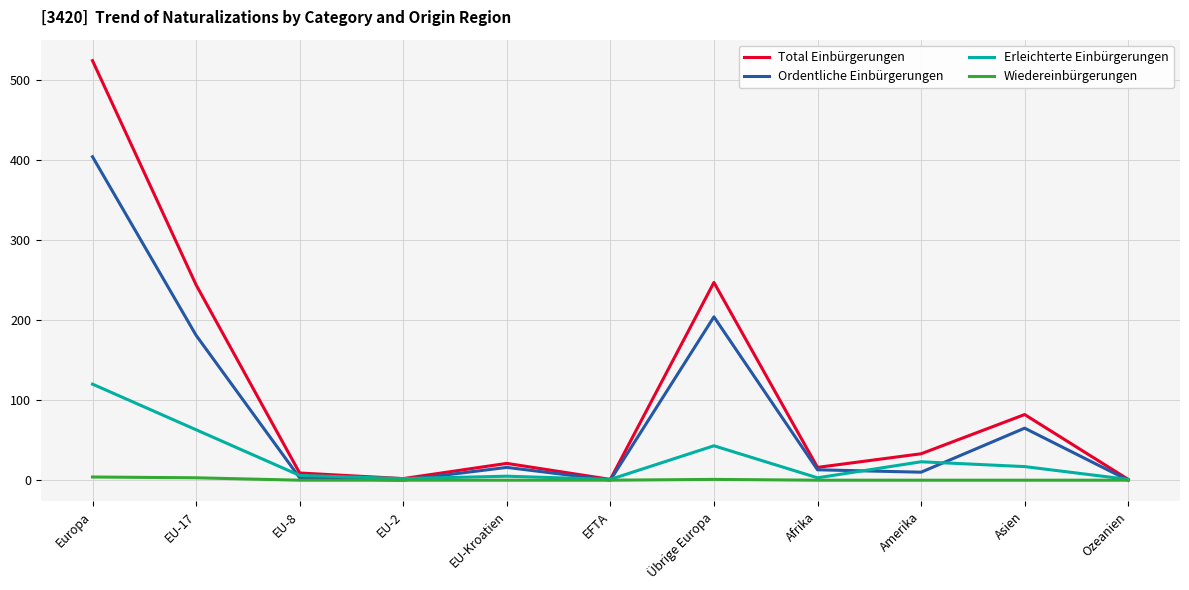

Which series has the largest total across all categories?

Total Einbürgerungen